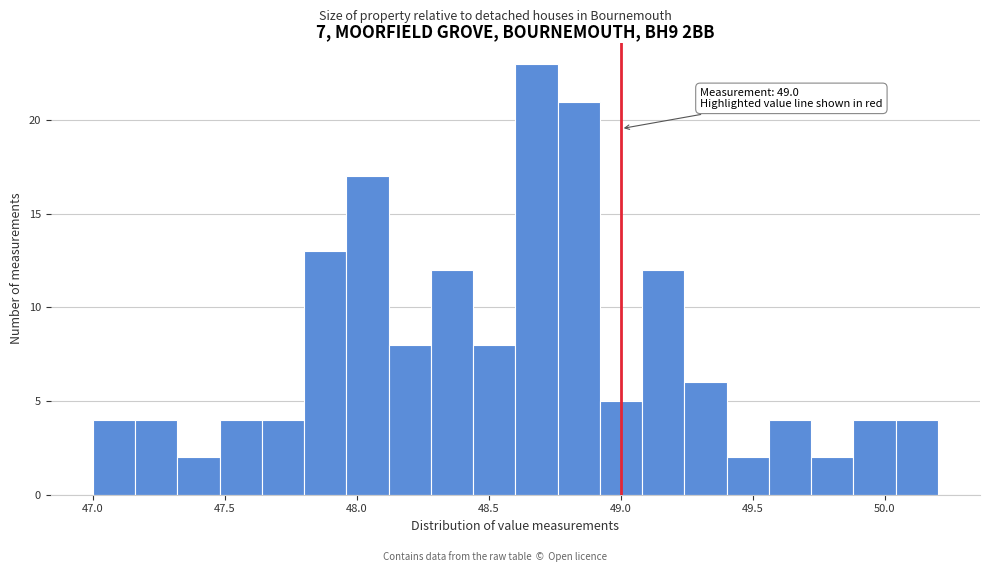

Read against the x-axis, roughly where is the centre of the tallest bar?

48.70